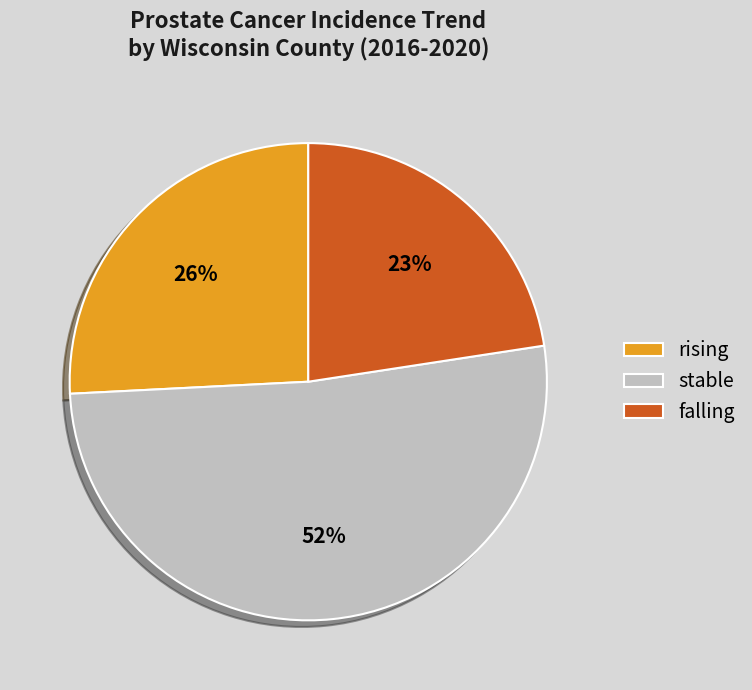

To the nearest percent, what percentage of the pie is rising?

26%